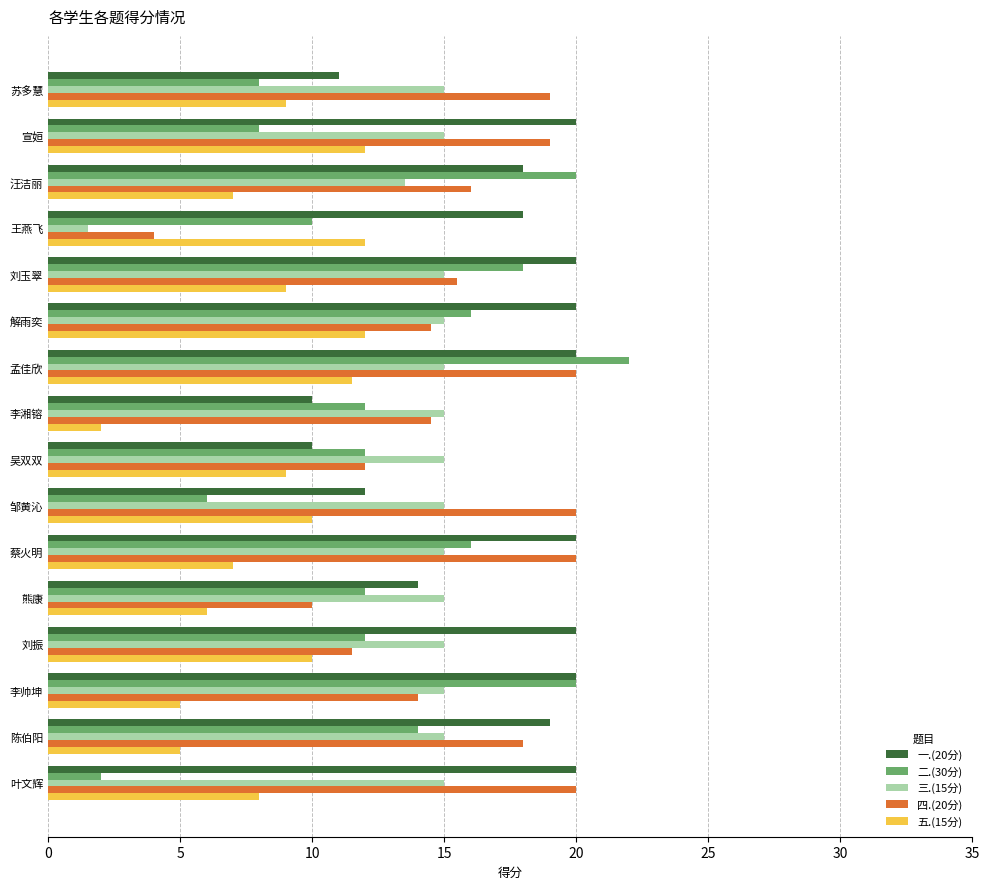

Is it true that 一.(20分) equals 5.6 at 李湘镕?

False